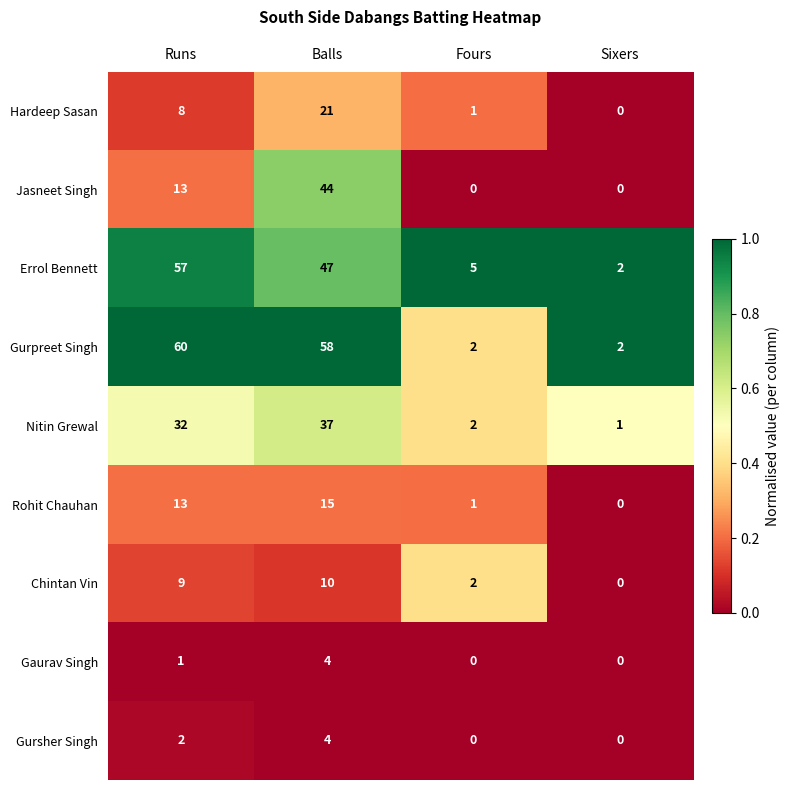

Where is Gaurav Singh nearest to the value 2?

Runs